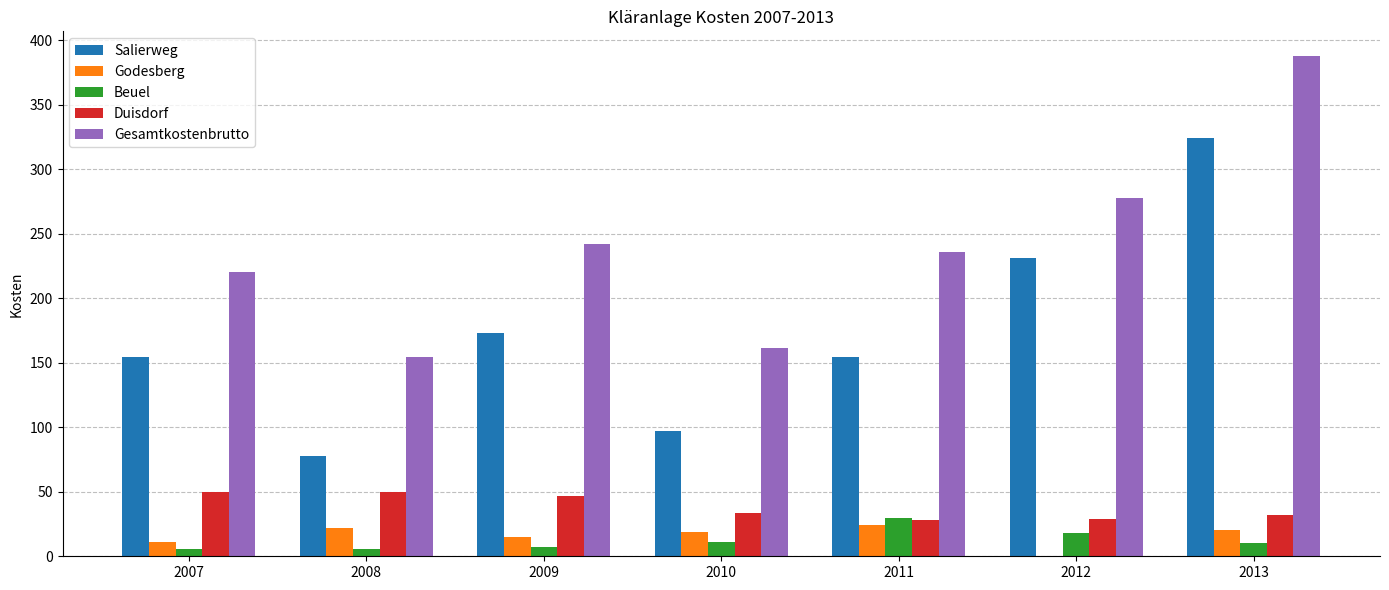

Between 2012 and 2013, which series saw the biggest shift?

Gesamtkostenbrutto